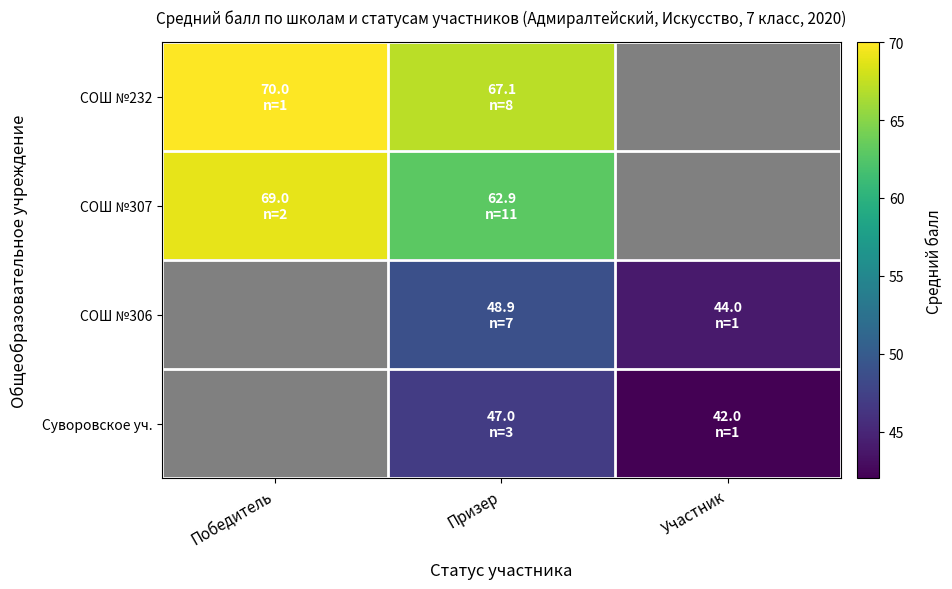

Which series changed the most between Призер and Участник?

Суворовское уч.